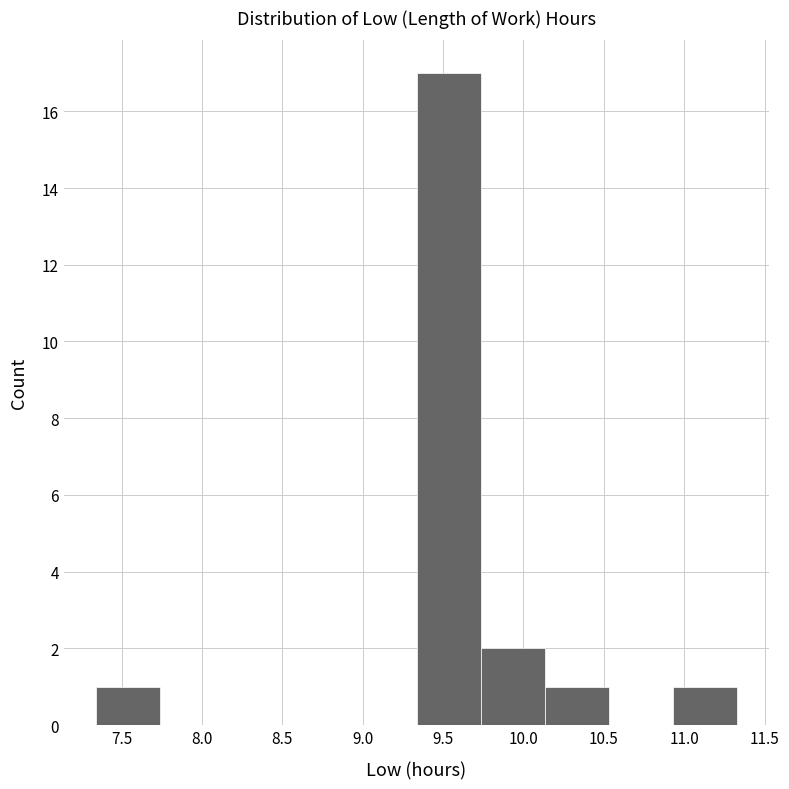

How tall is the bar that spans 7.35 to 7.75 on the x-axis? Neither the bar edges nor the heights are printed on the chart, so give them approximately, as read against the axes.

1